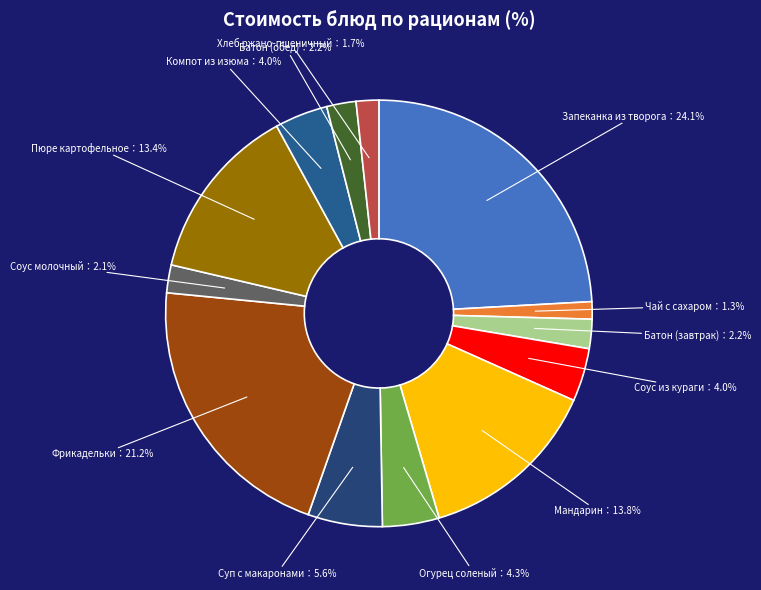

How many segments does this pie chart have?

13